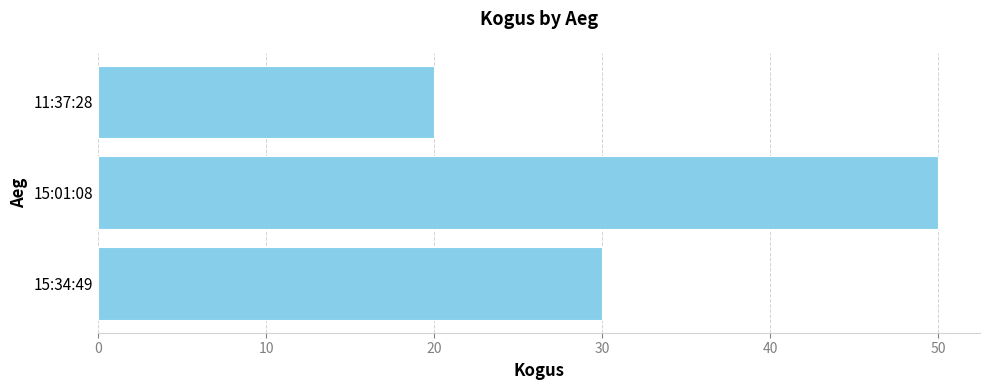

What is the sum of all values?

100